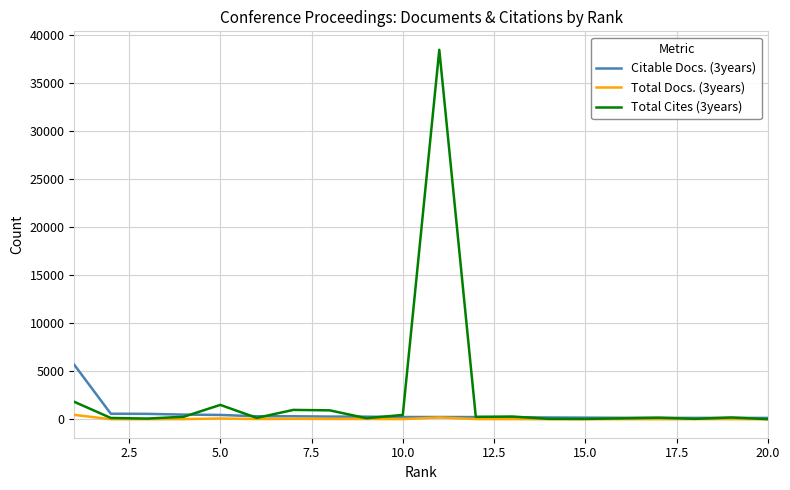

What is the maximum value shown in the chart?

38423